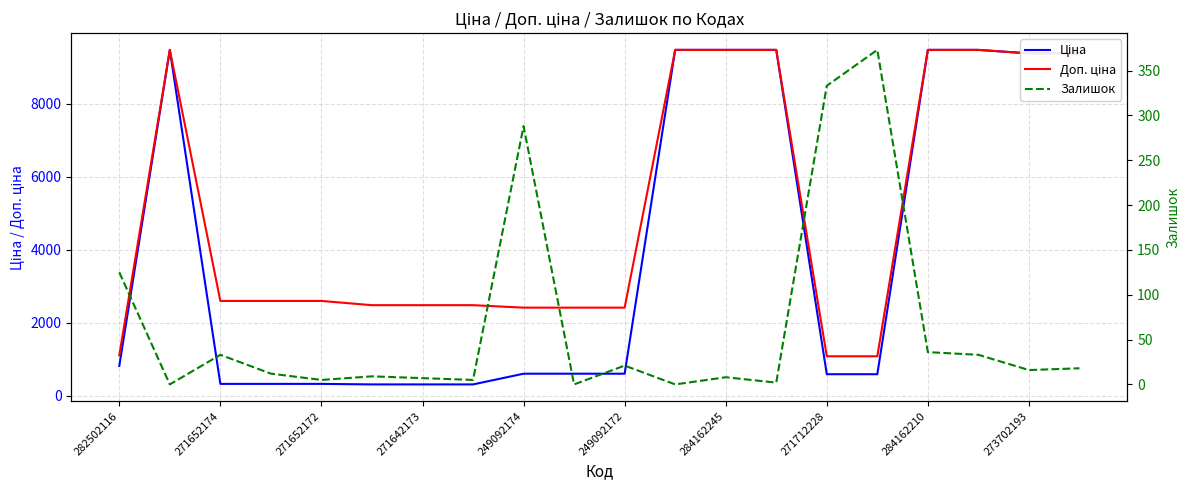

Where is Залишок nearest to the value 186?

282502116